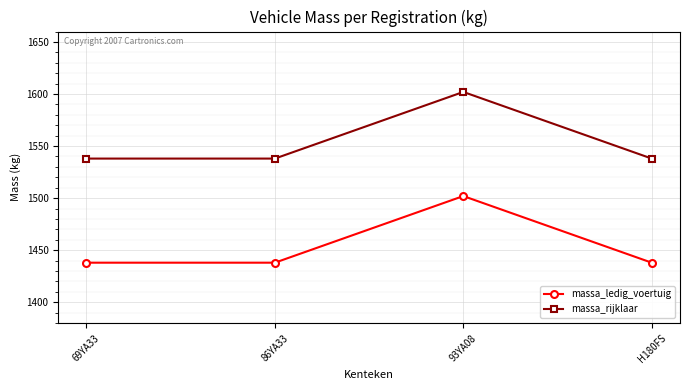

Where is the first local maximum for massa_rijklaar?

93YA08